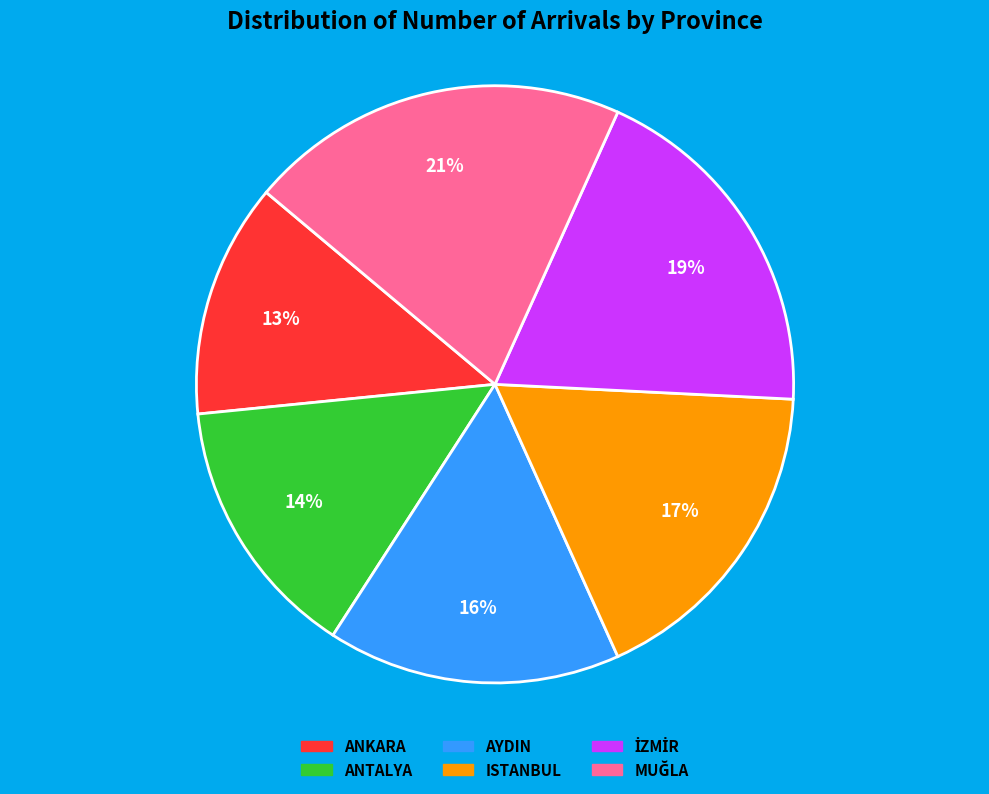

True or false: ANTALYA accounts for 14% of the total.

True